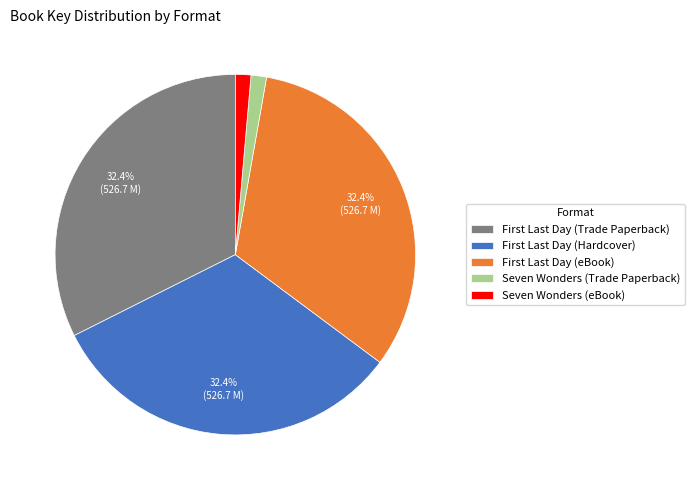

How many slices are in this pie chart?

5